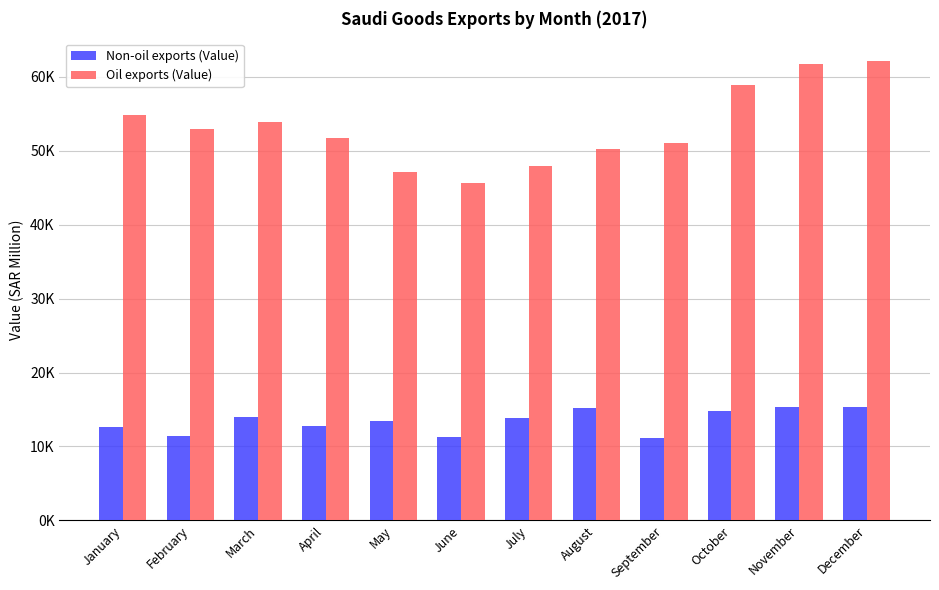

What are all the series names shown in the legend?

Non-oil exports (Value), Oil exports (Value)